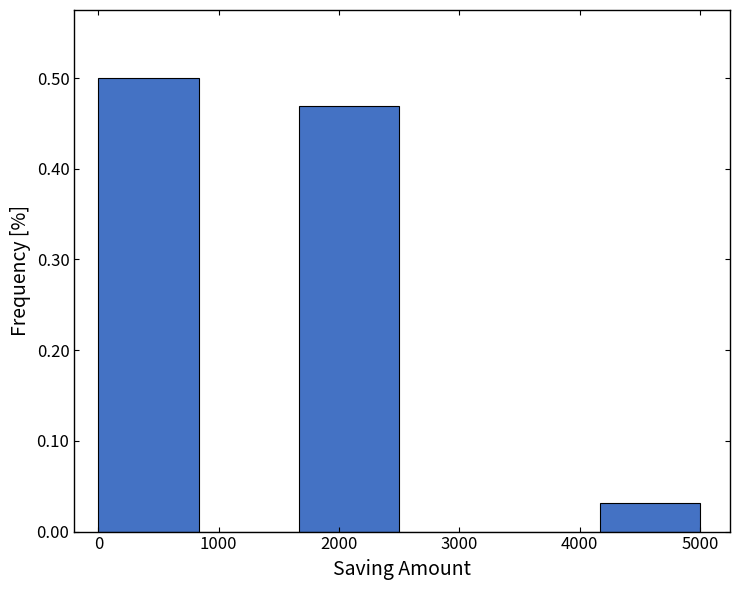

How tall is the bar that spans 4200 to 5000 on the x-axis? Neither the bar edges nor the heights are printed on the chart, so give them approximately, as read against the axes.

0.03